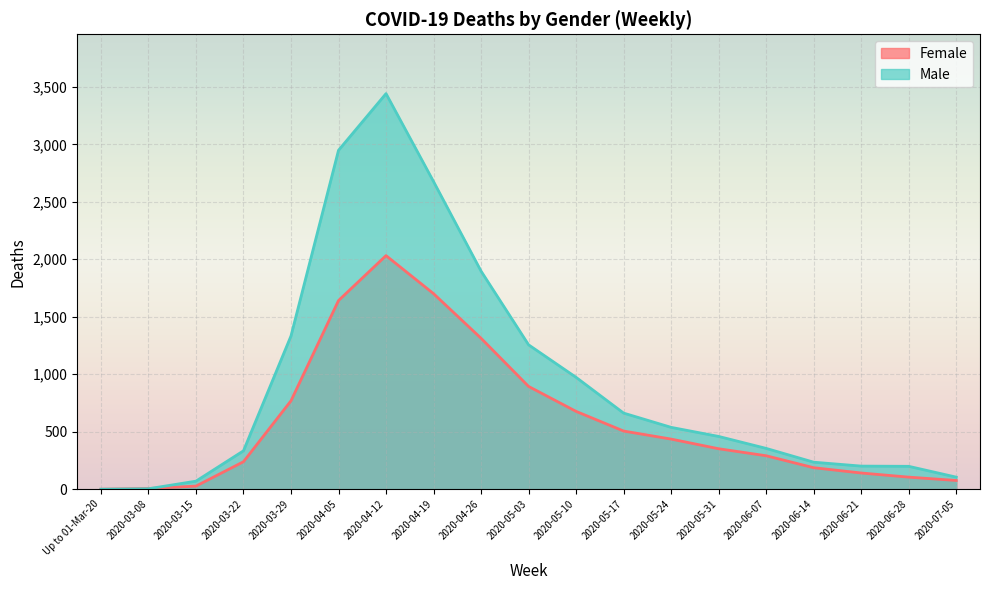

How many distinct data groups are displayed?

2